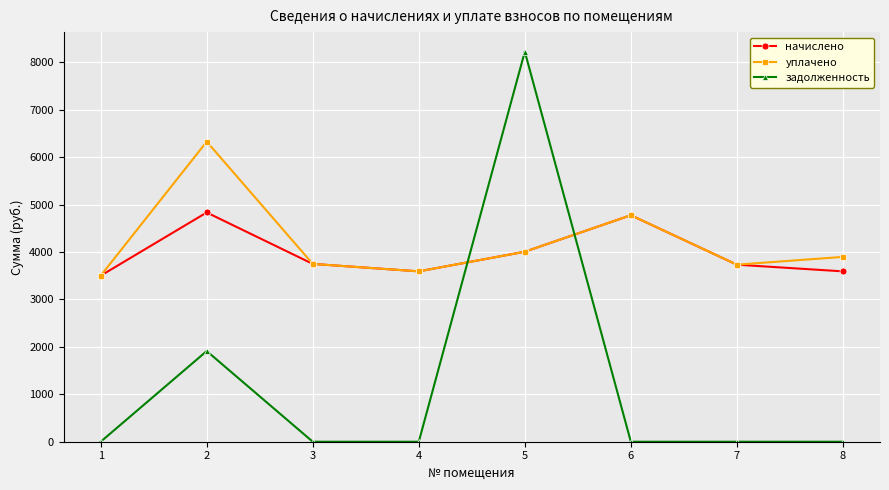

Rank the series by their maximum value, from lowest to highest.

начислено, уплачено, задолженность